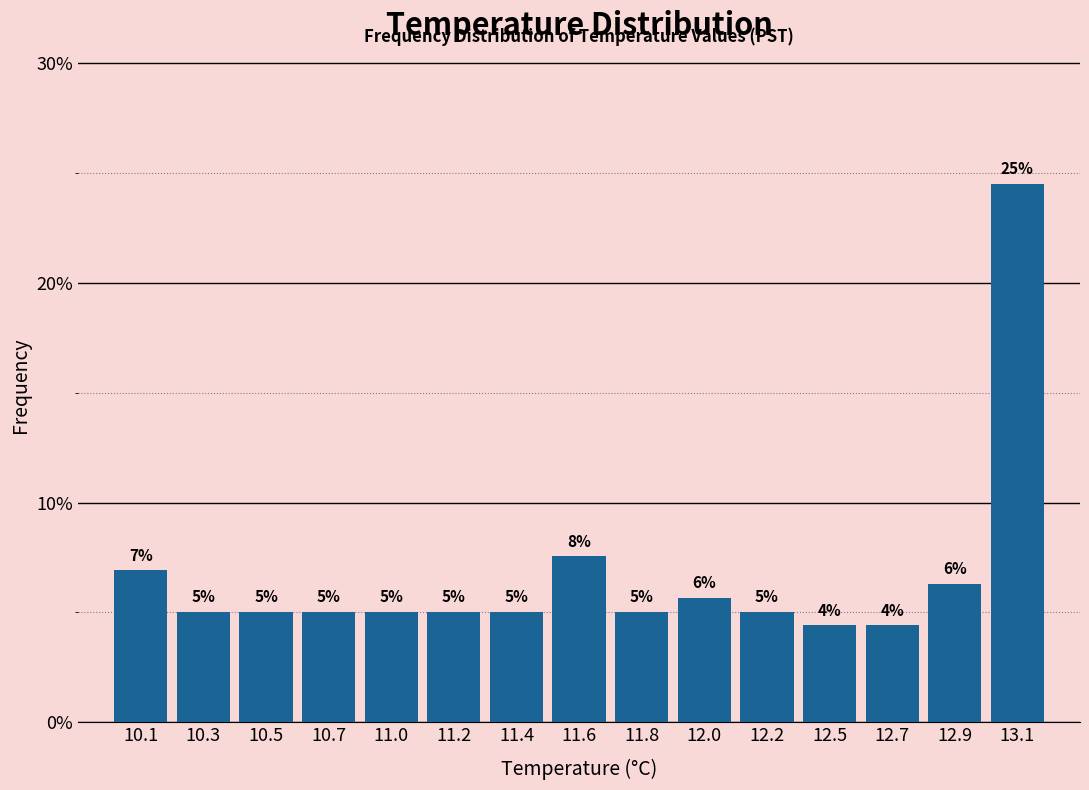

True or false: the data shows 5.8 at 12.7.

False